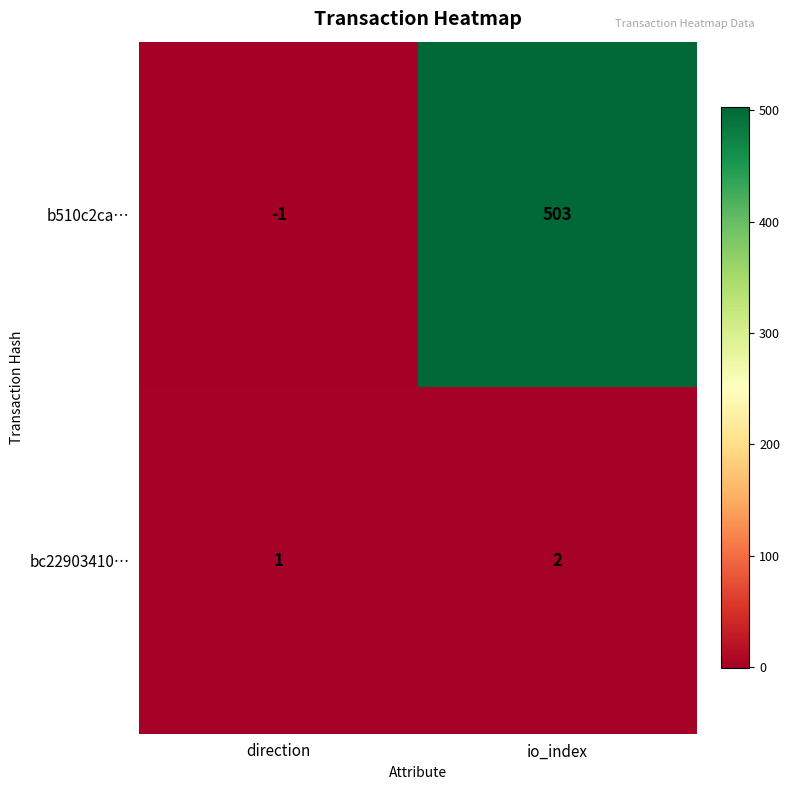

What is the sum of all b510c2ca… values?

502